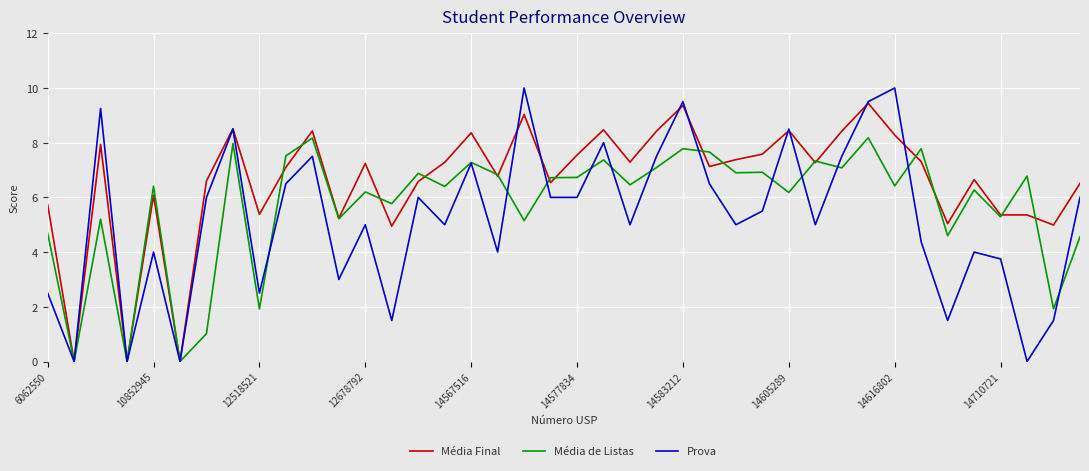

Which series has the largest total across all categories?

Média Final